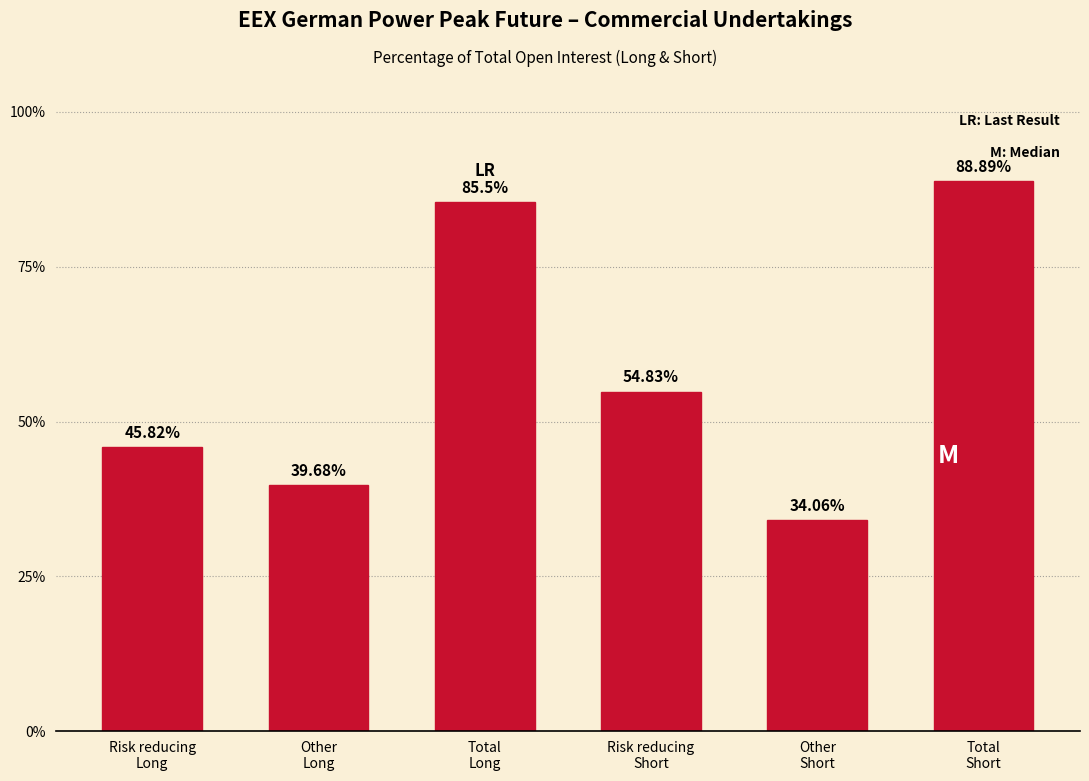

What is the difference between the maximum and minimum values?

54.8